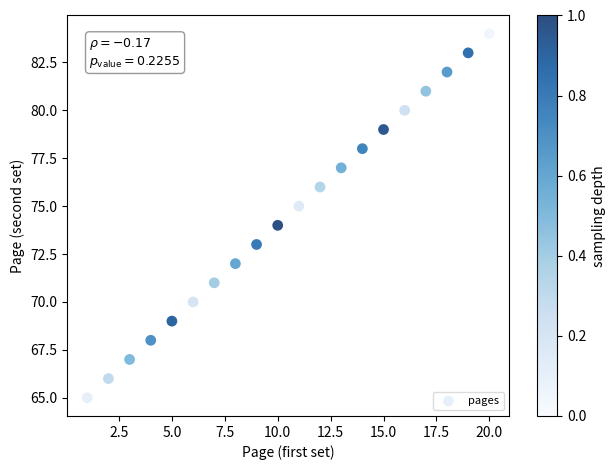

What is the range of Y values (max minus min)?

19